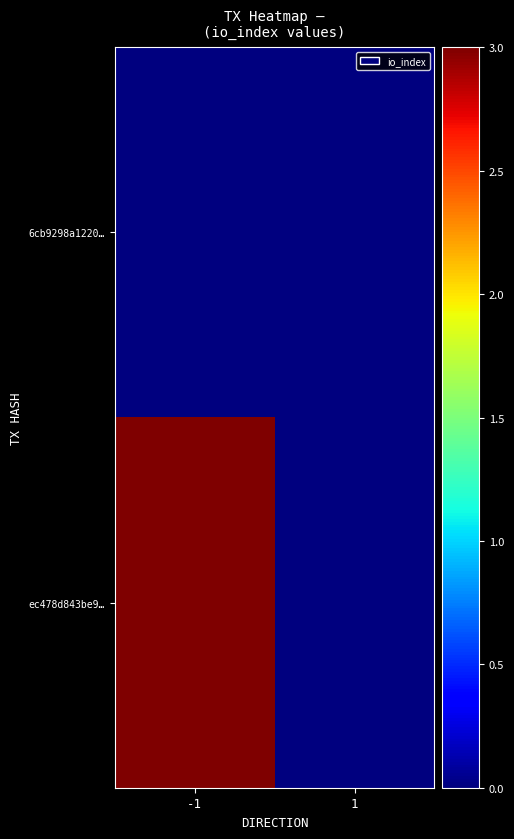

Between 1 and -1, which is larger?

1